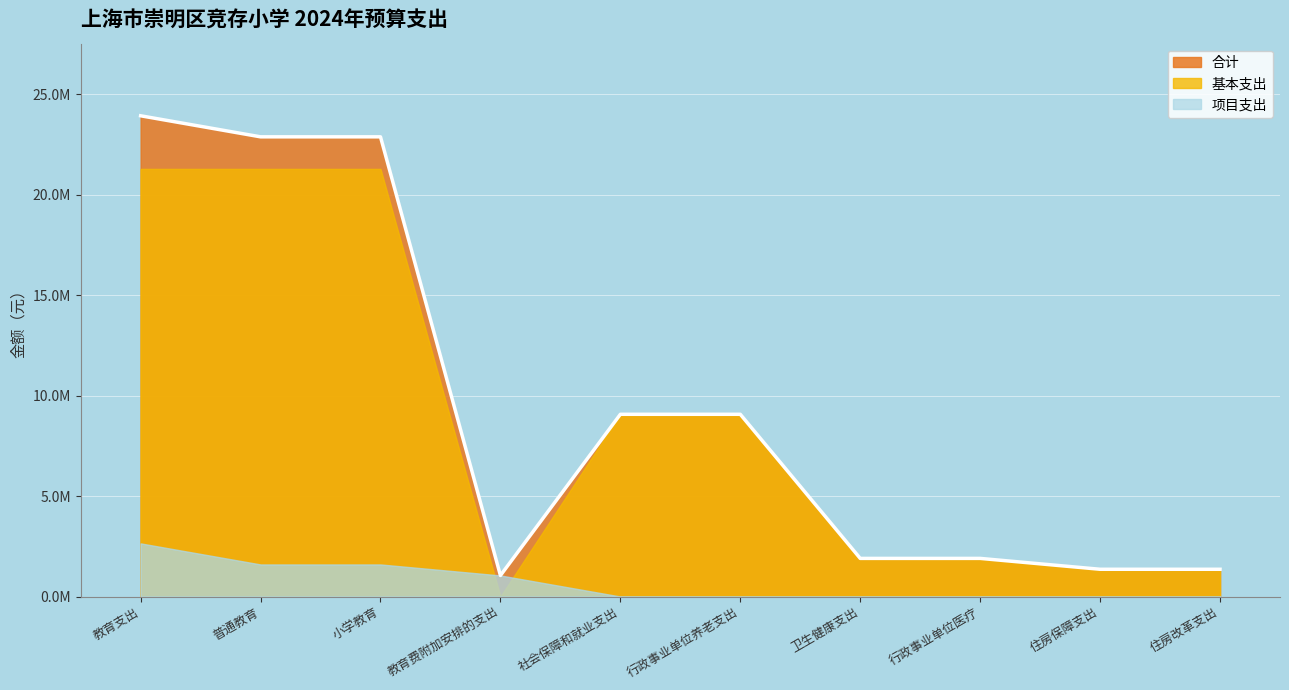

What is the average value of the 项目支出 series?

688538.9